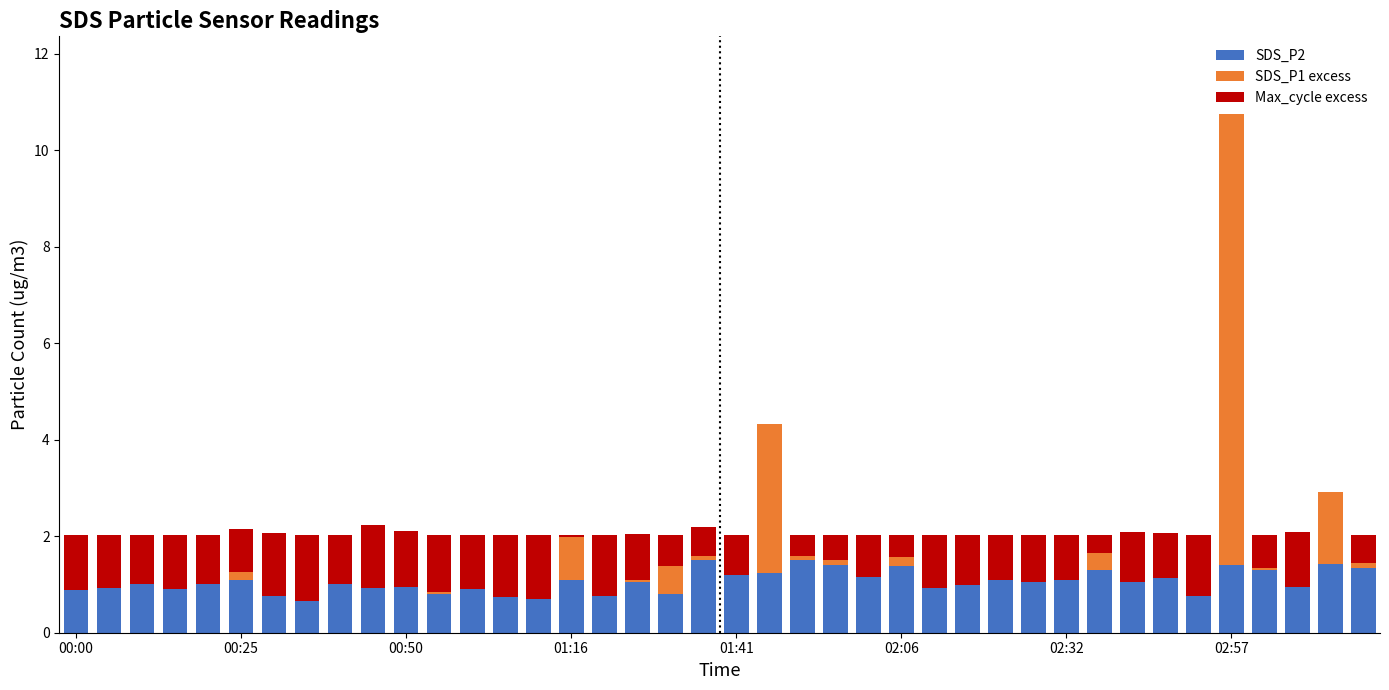

How many data points does each series have?

40